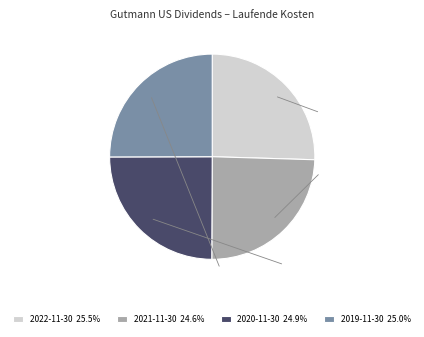

Do 2021-11-30 and 2020-11-30 together represent more than half of the pie?

No